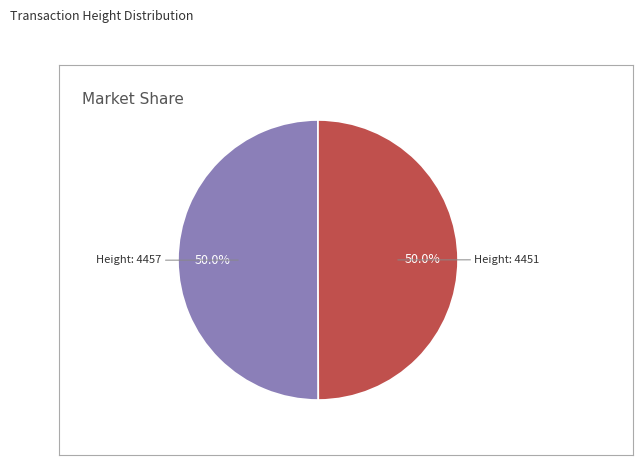

Which slice is the smallest?

4451